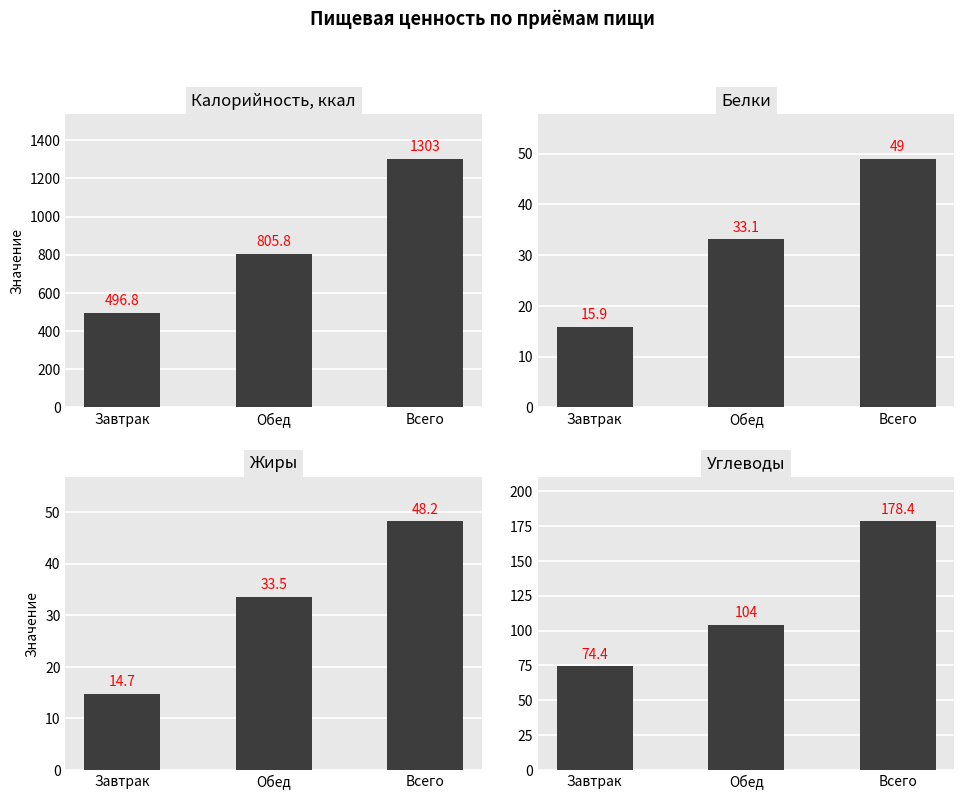

Is the value of Белки at Обед greater than the value of Углеводы at Всего?

No